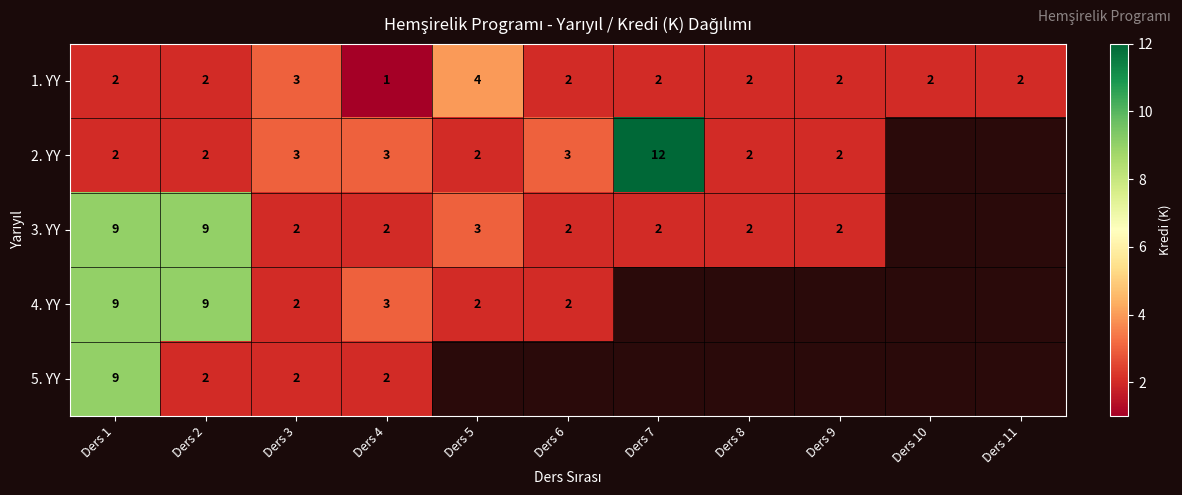

What is the sum of the 2. YY values at Ders 4 and Ders 2?

5